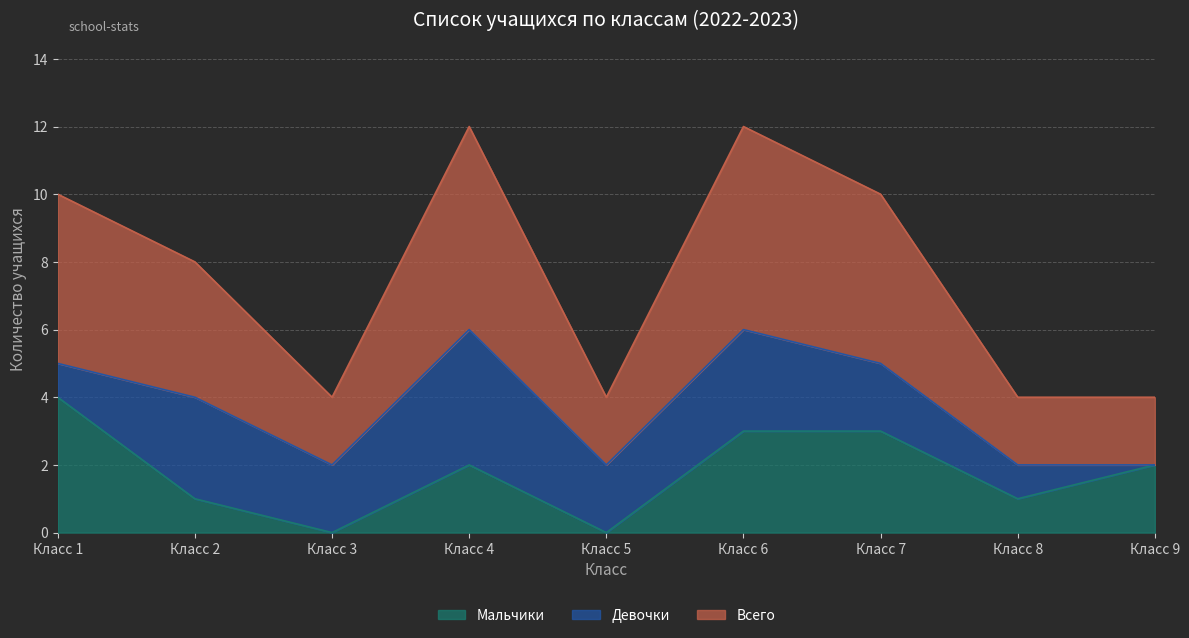

What is the sum of all Мальчики values?

16